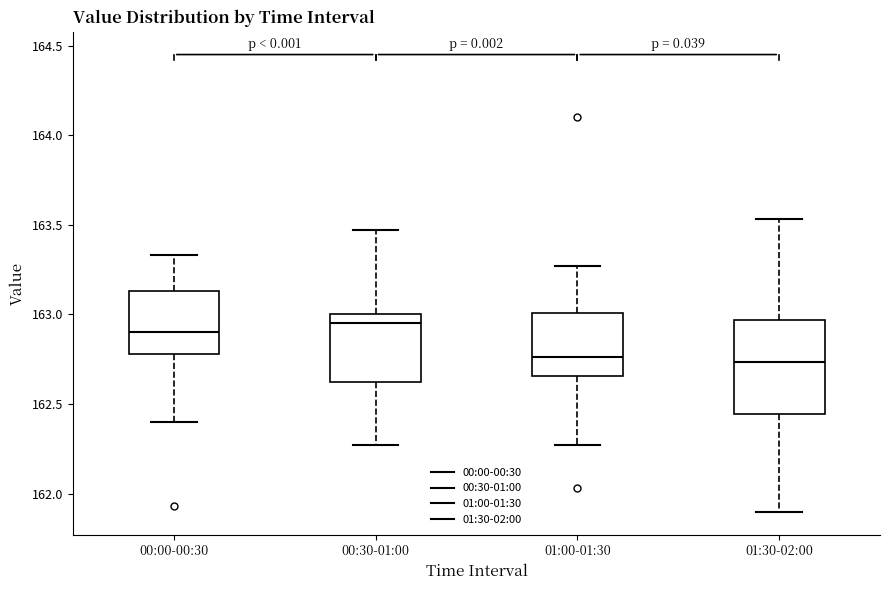

Reading left to right, transcribe this box plot: for each box, give where its median line is, the range the box spans, and where its two whiskers end, as read against the y-axis. The values are not printed on the chart, so give them approximately, as read against the axis.

00:00-00:30: median 162.90, box 162.80 to 163.15, whiskers 162.40 to 163.35
00:30-01:00: median 162.95, box 162.65 to 163.00, whiskers 162.25 to 163.45
01:00-01:30: median 162.75, box 162.65 to 163.00, whiskers 162.25 to 163.25
01:30-02:00: median 162.75, box 162.45 to 162.95, whiskers 161.90 to 163.55